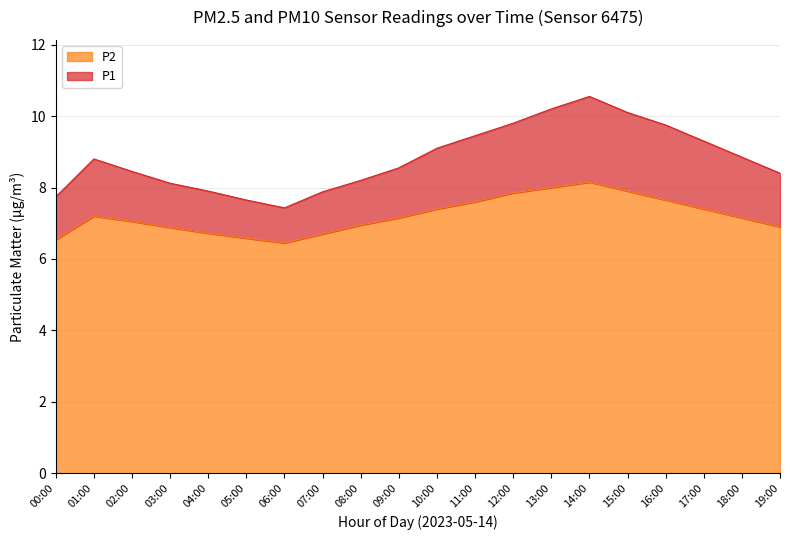

How many values in the P1 series exceed 8?

15